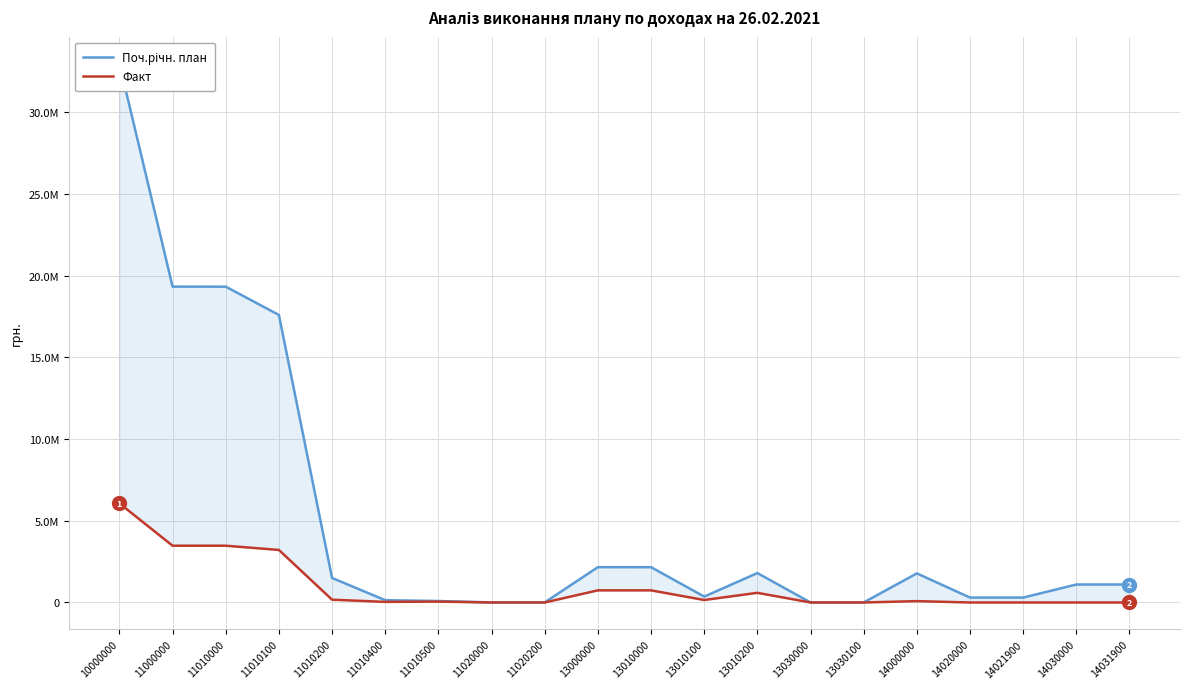

Is it true that Поч.річн. план equals 140000.0 at 11010400?

True